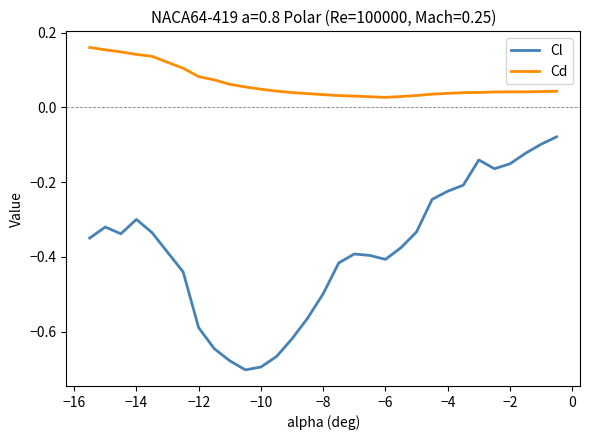

What is the difference between the maximum and minimum values in the Cl series?

0.6